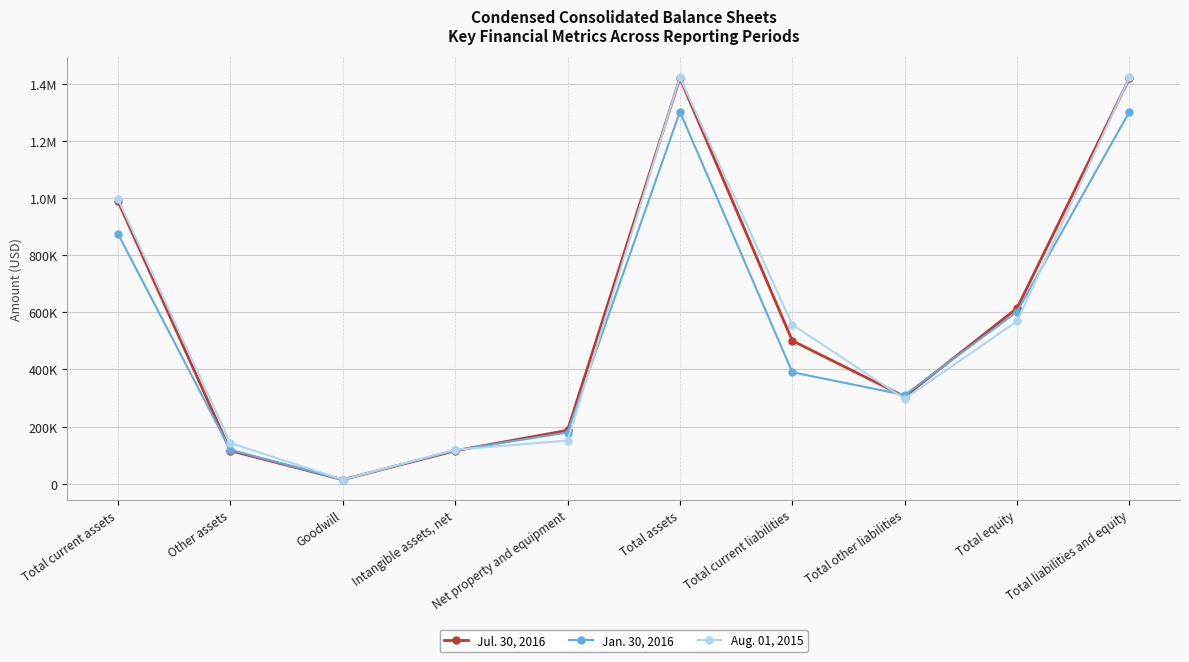

What are all the series names shown in the legend?

Jul. 30, 2016, Jan. 30, 2016, Aug. 01, 2015